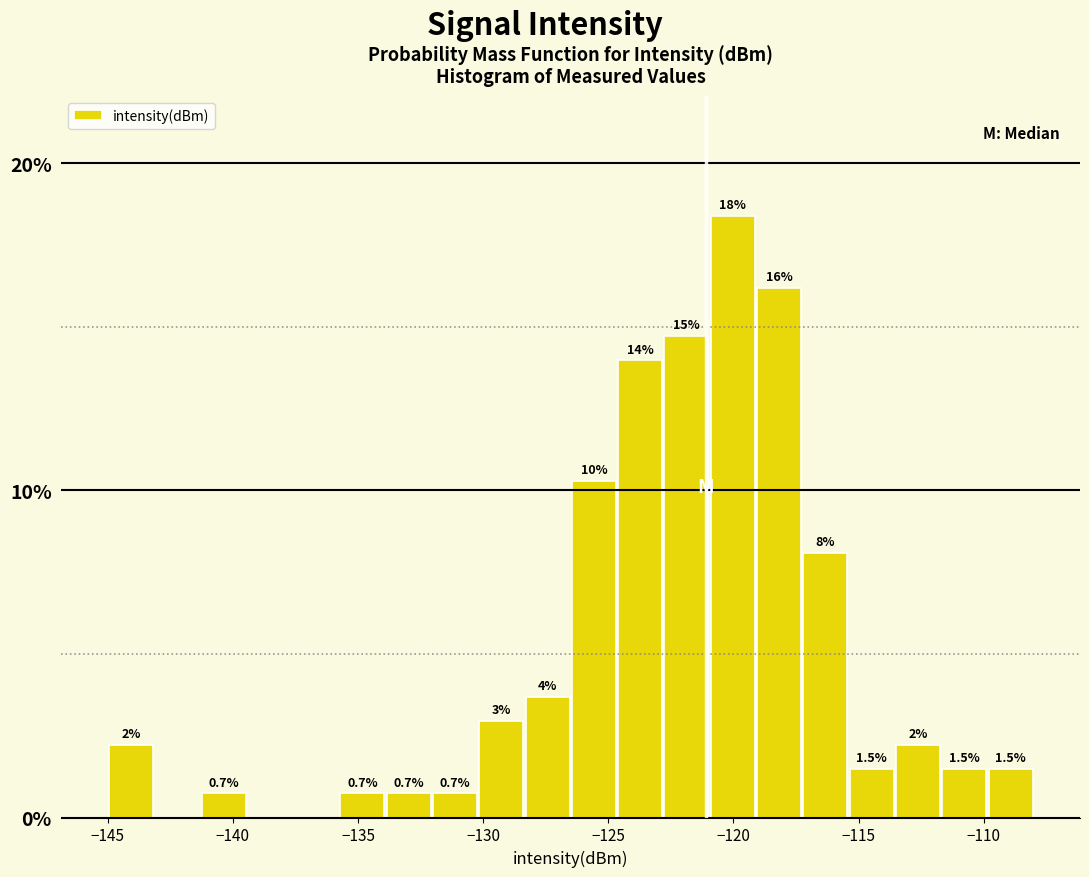

Around what value on the x-axis is the tallest bar? Give the approximate position of its centre, as read against the axis.

-120.0